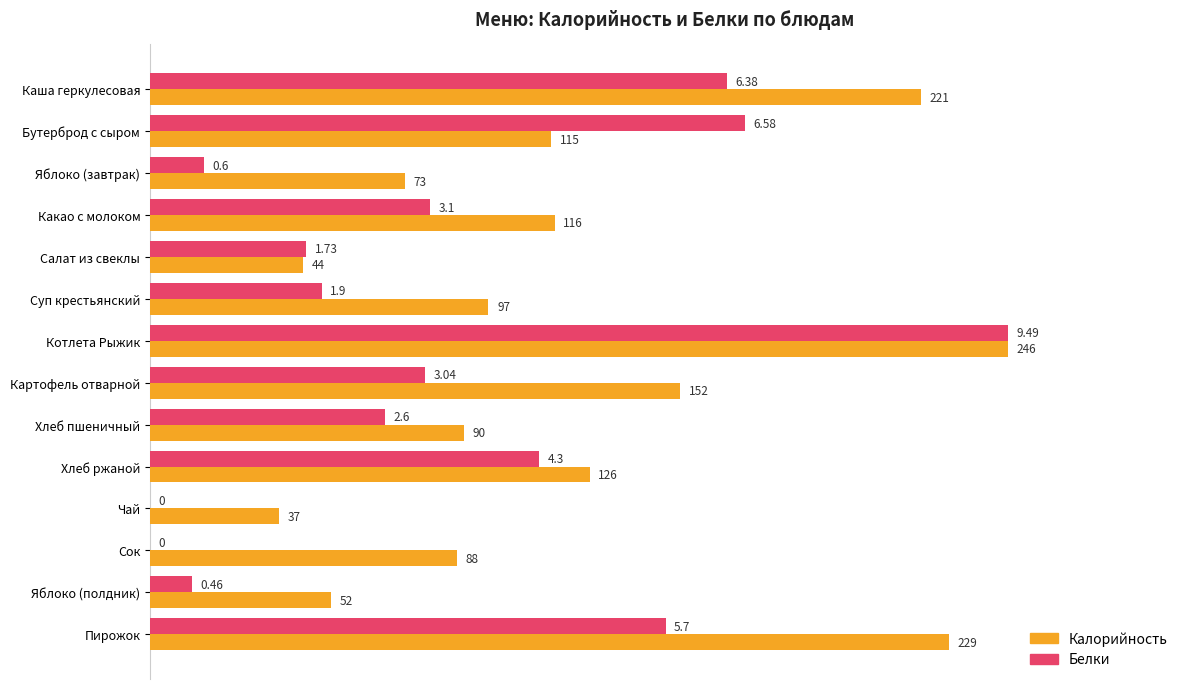

What are all the series names shown in the legend?

Калорийность, Белки